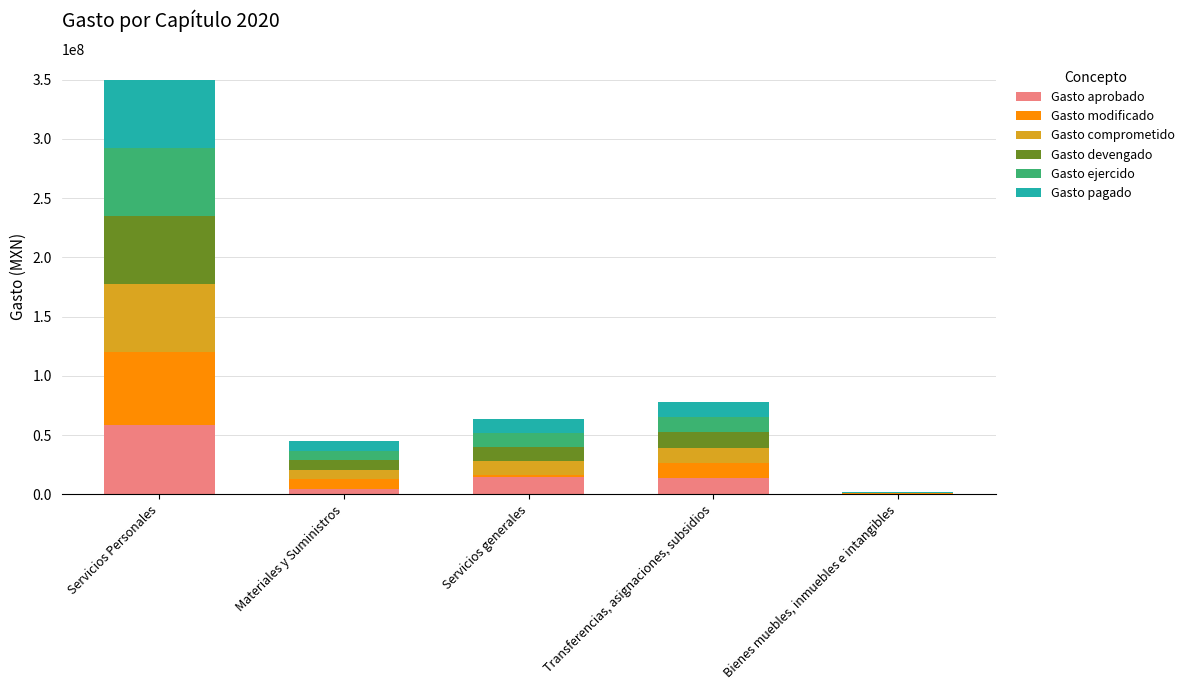

What is the highest value of the Gasto aprobado series?

58498276.0